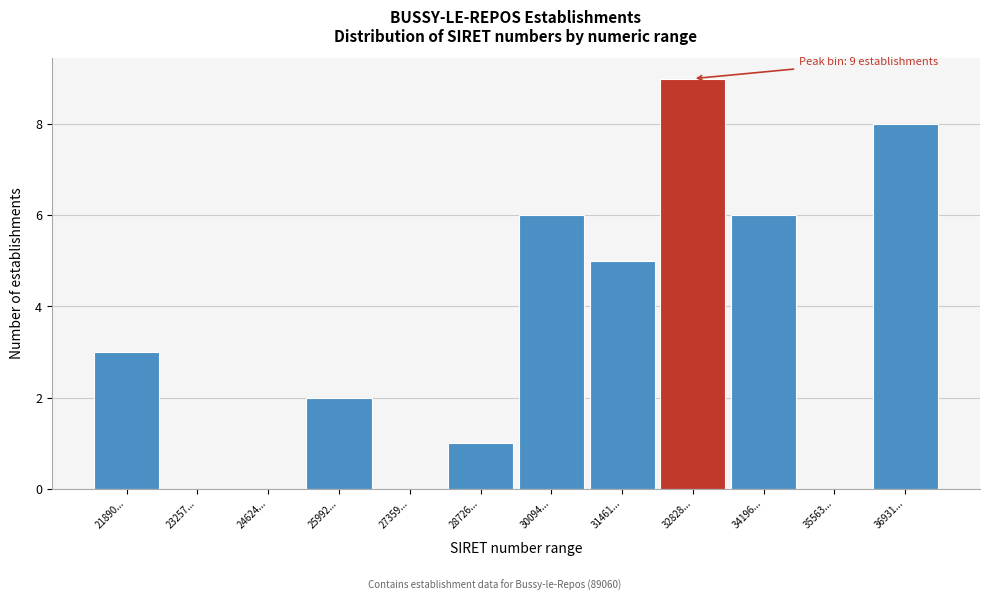

Is it true that the value at 31461... is 3?

False